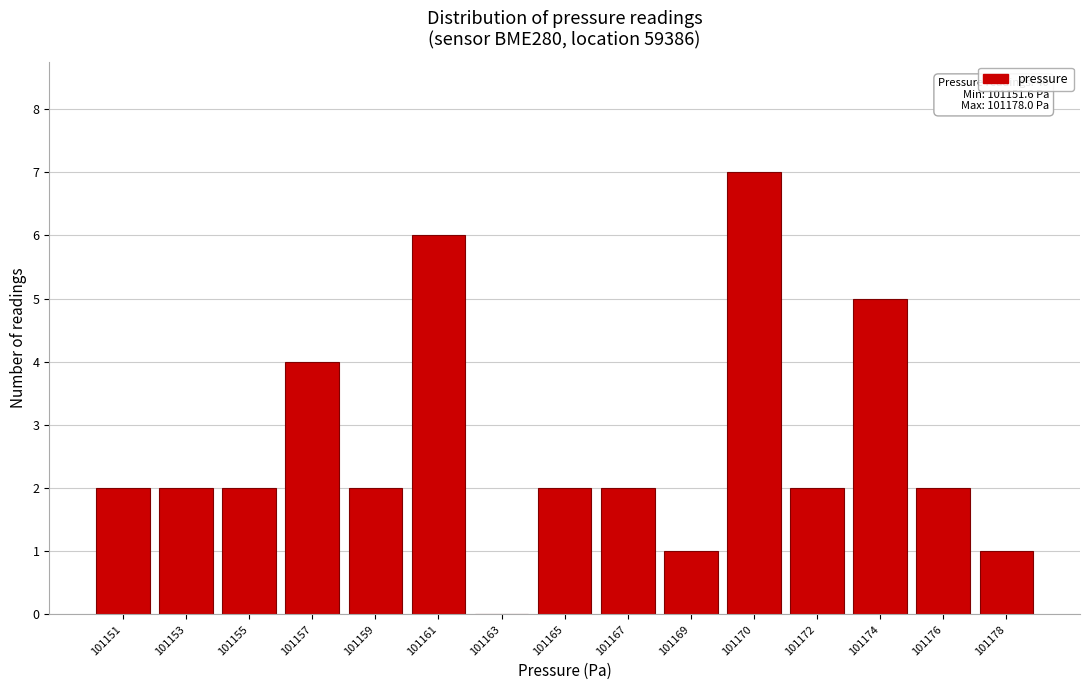

Reading left to right, list all the values displayed in this chart.

101151=2	101153=2	101155=2	101157=4	101159=2	101161=6	101163=0	101165=2	101167=2	101169=1	101170=7	101172=2	101174=5	101176=2	101178=1